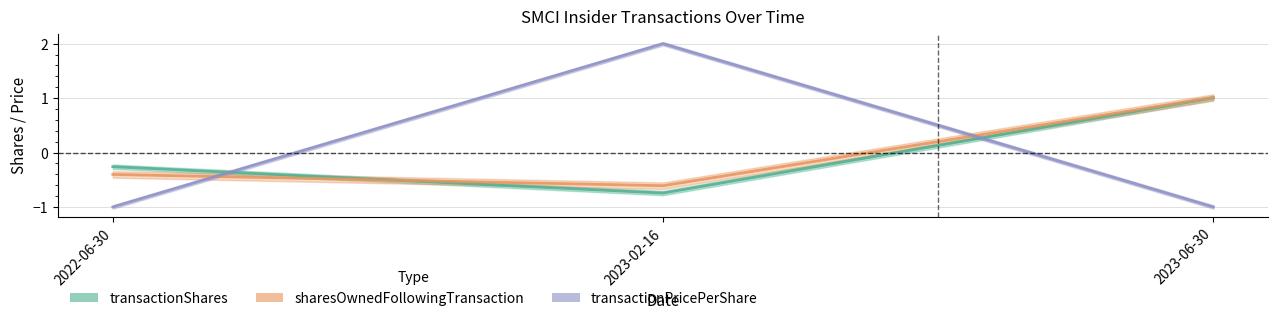

Which category has the lowest value across all series?

2022-06-30